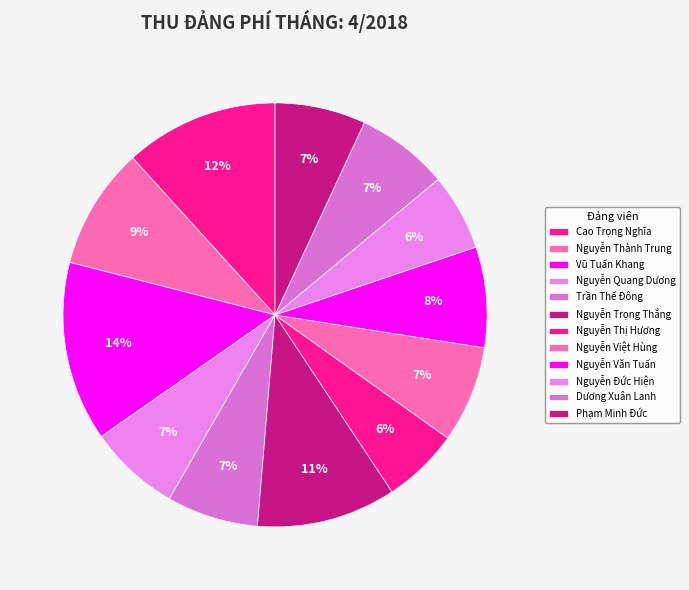

To the nearest percent, what is the difference between the largest and smallest slice percentages?

8%